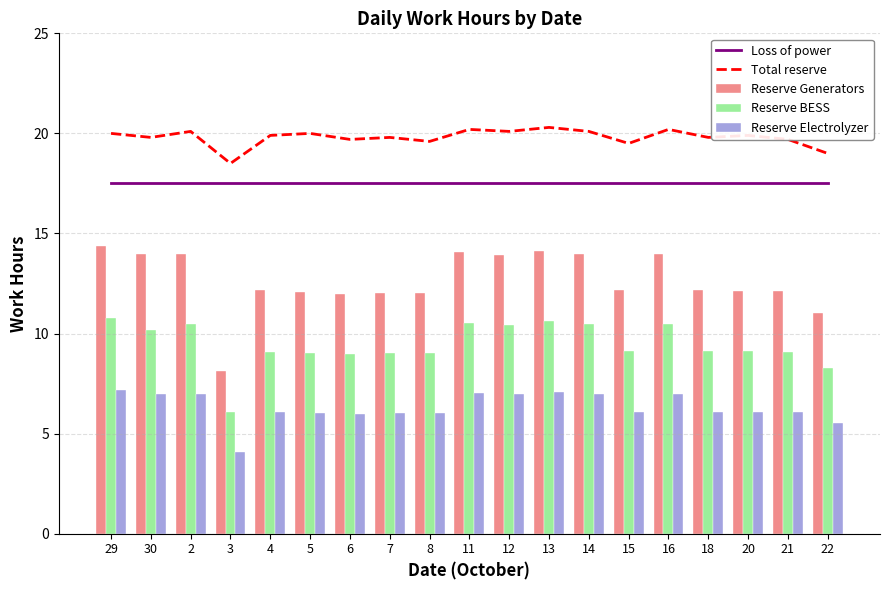

Reading left to right, list all the values displayed in this chart.

Loss of power: 17.5	17.5	17.5	17.5	17.5	17.5	17.5	17.5	17.5	17.5	17.5	17.5	17.5	17.5	17.5	17.5	17.5	17.5	17.5
Total reserve: 20.0	19.8	20.1	18.5	19.9	20.0	19.7	19.8	19.6	20.2	20.1	20.3	20.1	19.5	20.2	19.8	19.9	19.7	19.0
Reserve Generators: 14.4	14.0	14.0	8.1	12.2	12.1	12.0	12.0	12.0	14.1	13.9	14.1	13.9	12.2	14.0	12.2	12.2	12.1	11.0
Reserve BESS: 10.8	10.2	10.5	6.1	9.1	9.1	9.0	9.0	9.0	10.6	10.4	10.6	10.5	9.2	10.5	9.1	9.1	9.1	8.3
Reserve Electrolyzer: 7.2	7.0	7.0	4.1	6.1	6.0	6.0	6.0	6.0	7.0	7.0	7.1	7.0	6.1	7.0	6.1	6.1	6.1	5.5